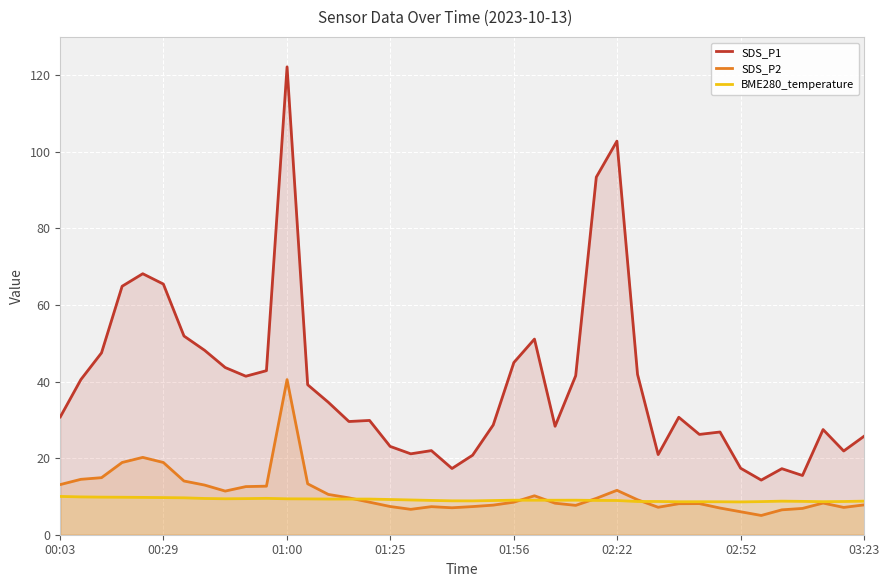

At which category does SDS_P1 reach its first local valley?

9